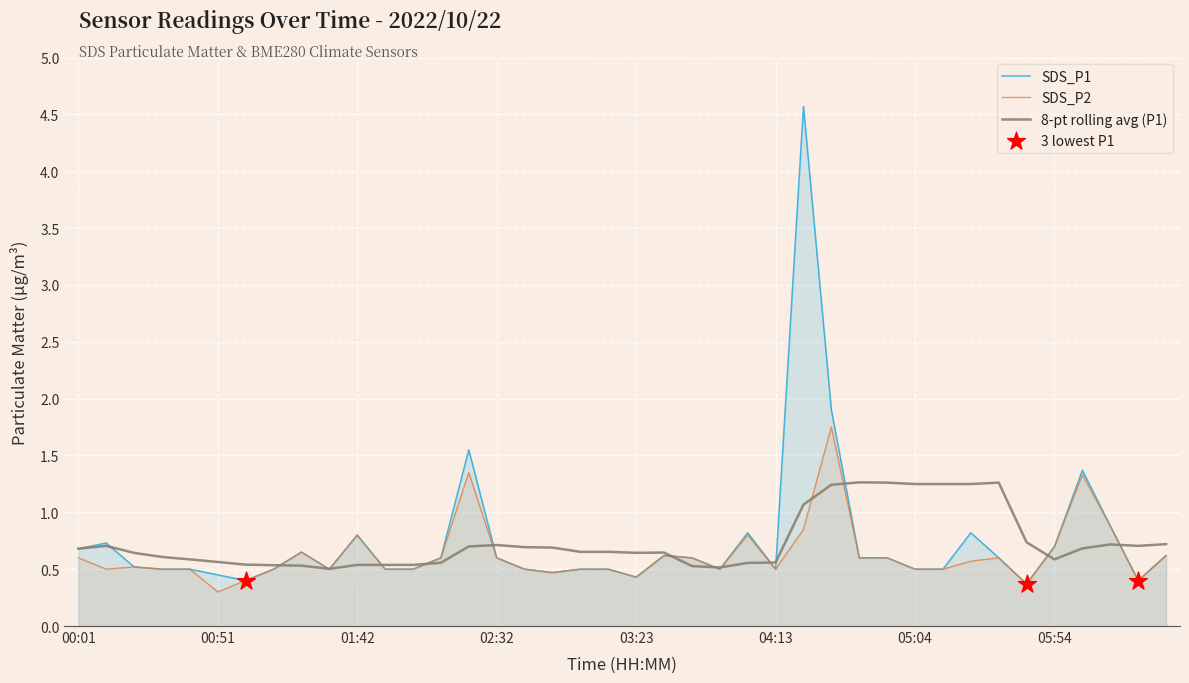

Which series reaches the minimum Y coordinate?

SDS_P2